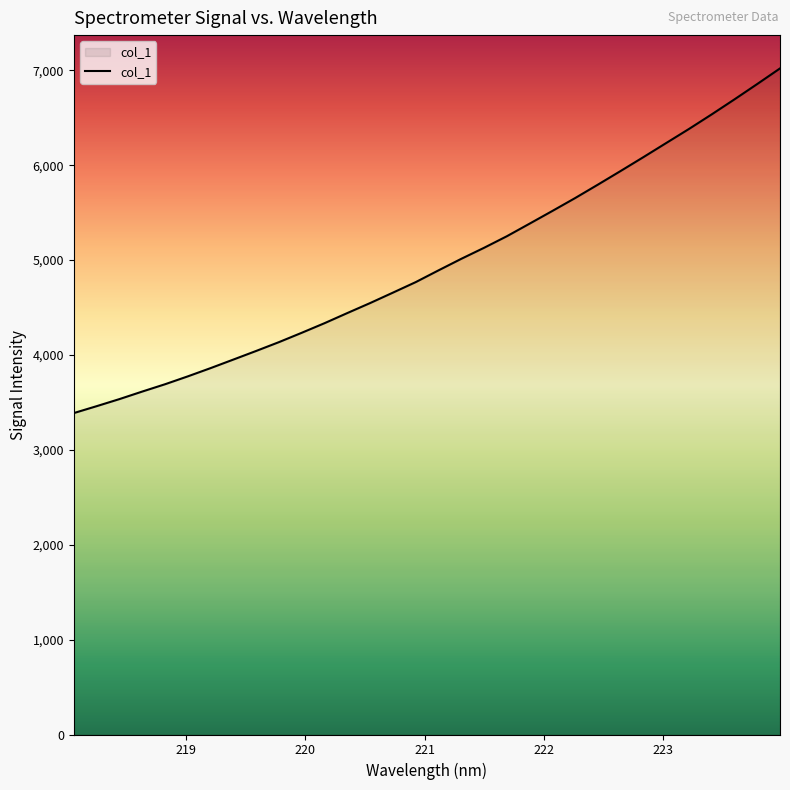

What is the difference between the maximum and minimum values?

3632.5